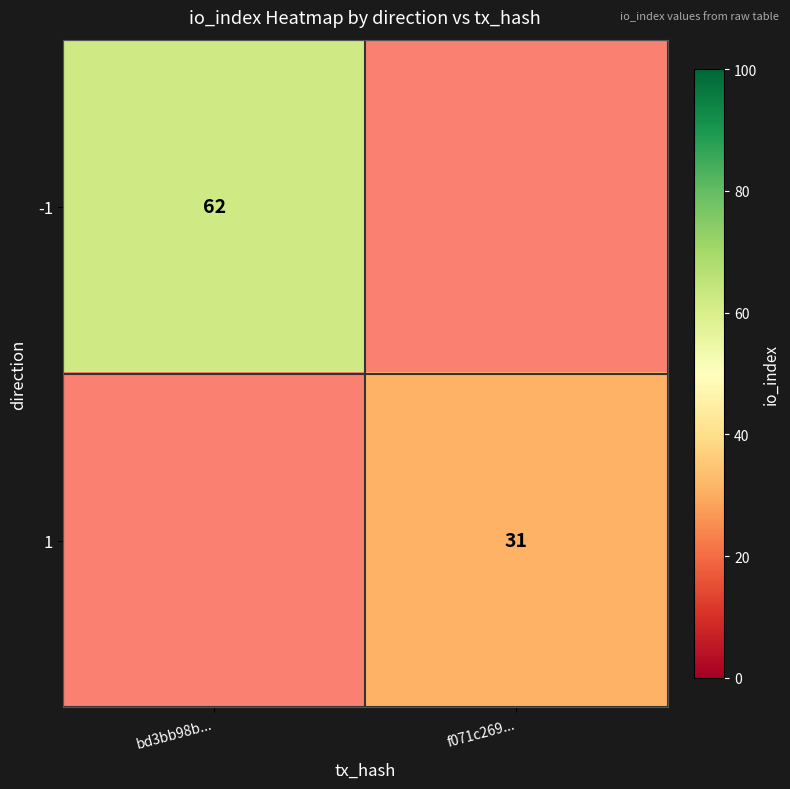

Which label corresponds to the smallest value in the chart?

f071c269...